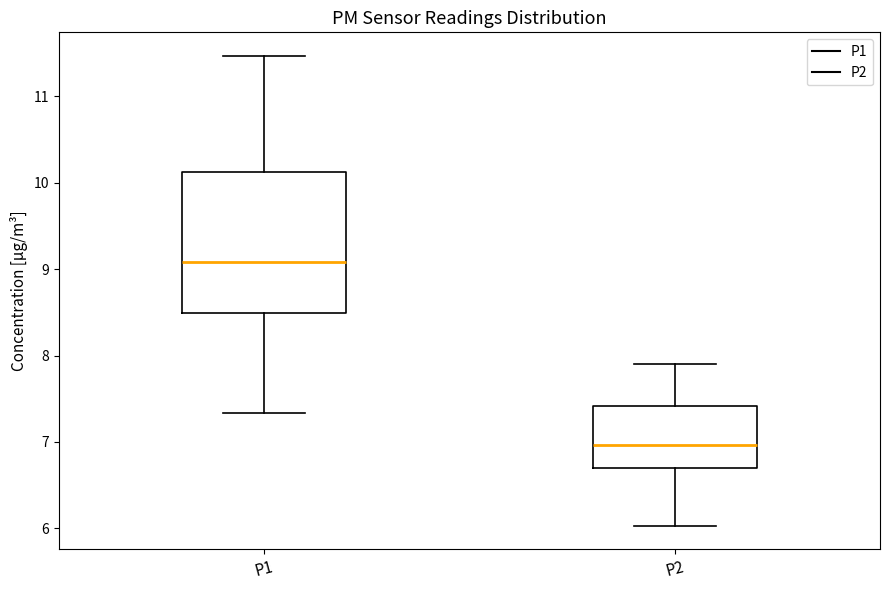

Comparing the boxes themselves (not the whiskers), which one is the tallest?

P1